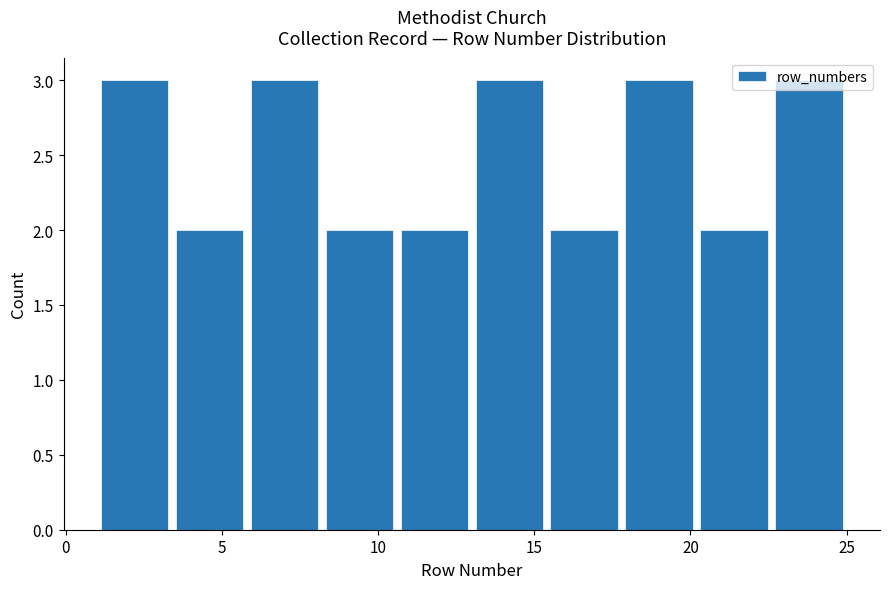

Reading left to right, transcribe this chart: for each bar, give the range it covers on the x-axis and its height. Neither the bar edges nor the heights are printed on the chart, so give them approximately, as read against the axes.

1.0 to 3.4: 3
3.4 to 5.8: 2
5.8 to 8.2: 3
8.2 to 10.6: 2
10.6 to 13.0: 2
13.0 to 15.4: 3
15.4 to 17.8: 2
17.8 to 20.2: 3
20.2 to 22.6: 2
22.6 to 25.0: 3